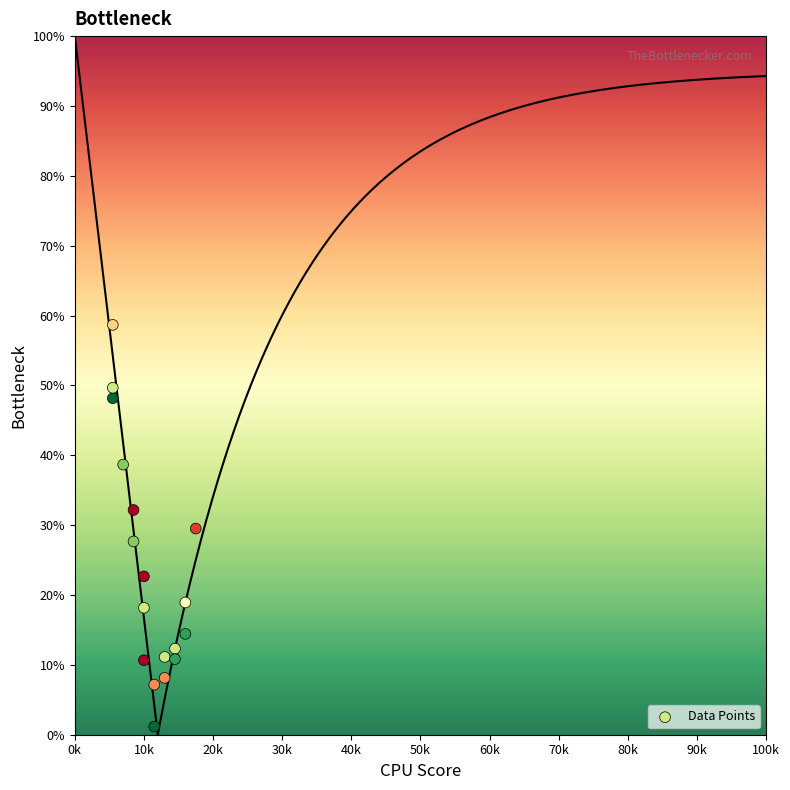

What is the range of X values (max minus min)?

12000.0